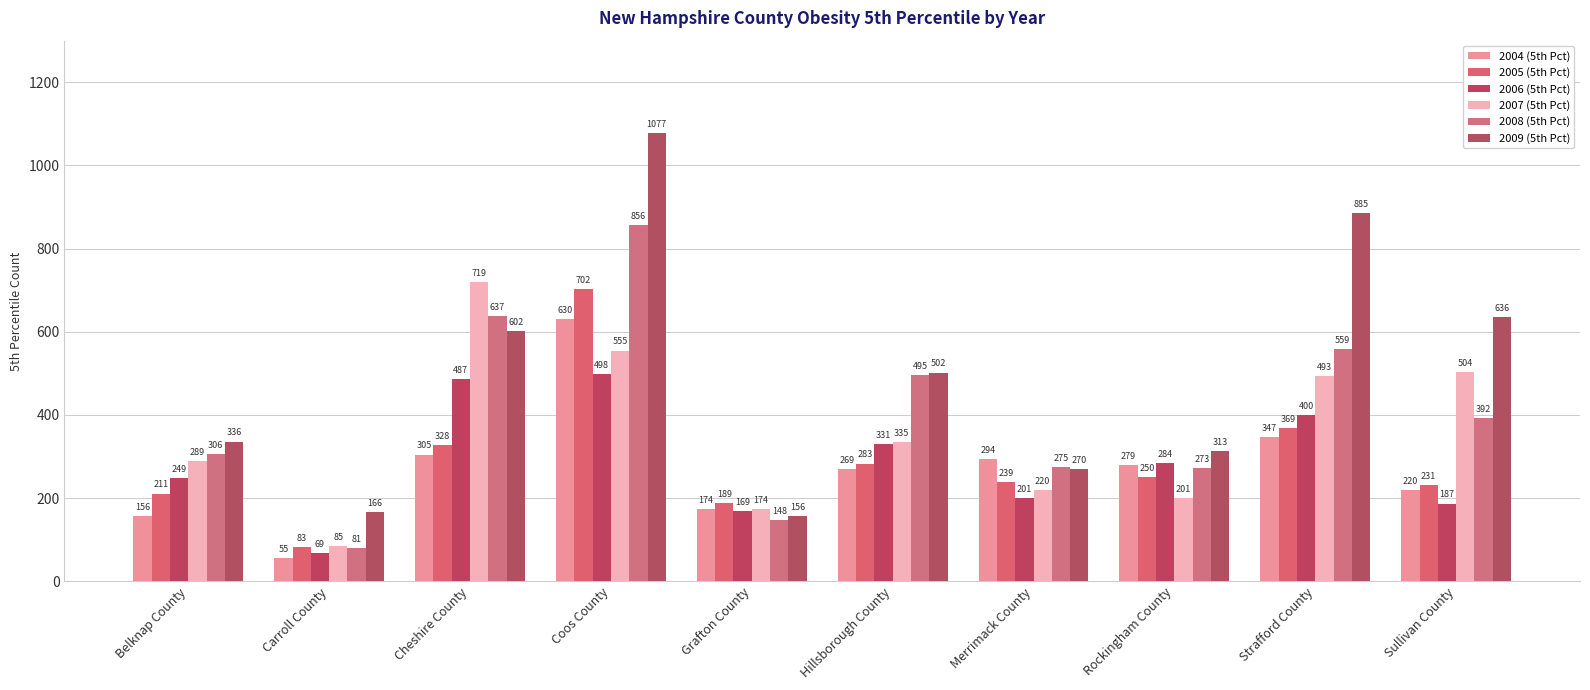

How many bars are there in each group?

6